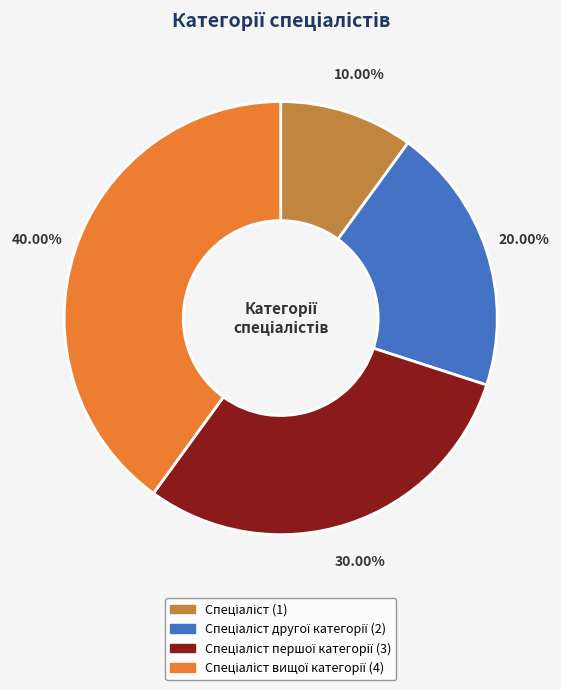

Is there a majority slice in this chart?

No